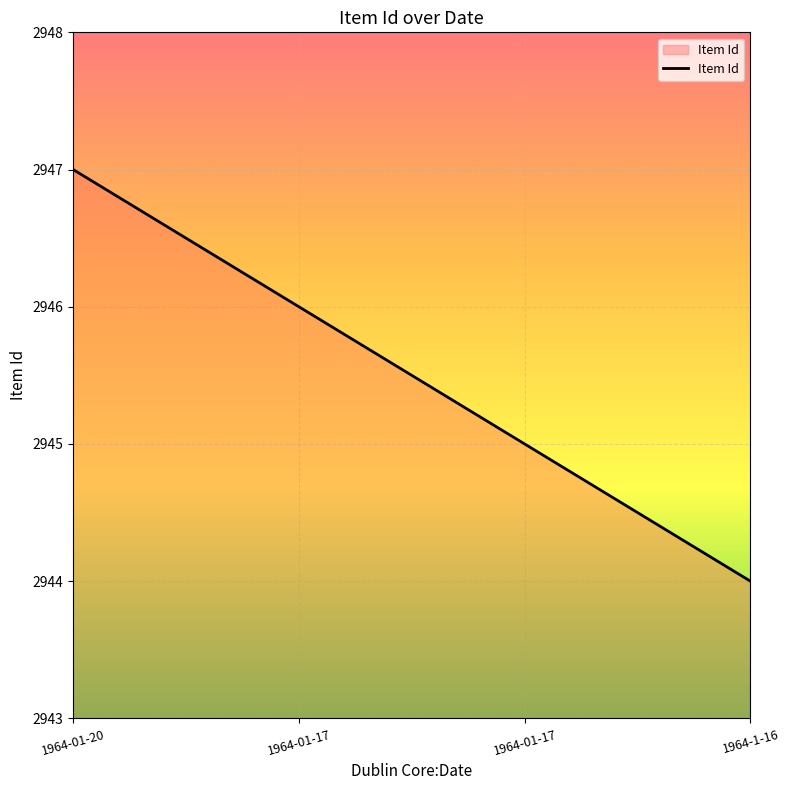

Is this an area chart (filled region under the line)?

No